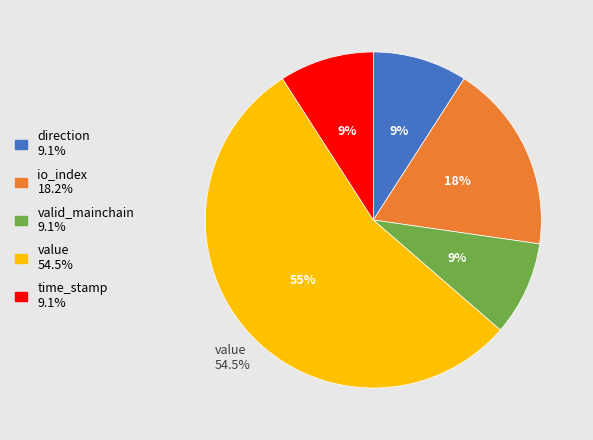

Does direction represent more than half of the total?

No